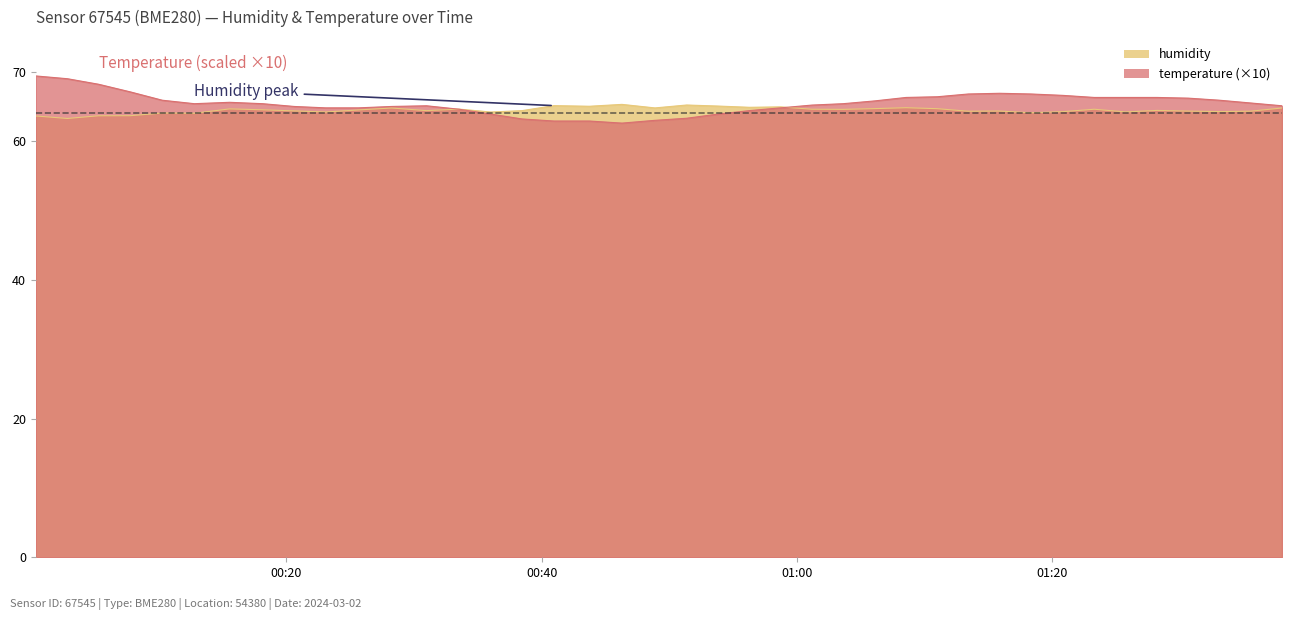

Reading left to right, what are all the values shown in this chart?

humidity: 63.6	63.3	63.7	63.7	64.0	64.0	64.7	64.5	64.4	64.2	64.5	64.8	64.4	64.6	64.2	64.4	65.1	65.0	65.3	64.8	65.2	65.1	64.9	64.9	64.6	64.6	64.7	64.8	64.7	64.3	64.3	64.1	64.2	64.6	64.2	64.4	64.3	64.3	64.3	64.8
temperature: 69.4	69.0	68.2	67.1	65.9	65.4	65.6	65.4	65.0	64.8	64.8	65.0	65.1	64.6	63.9	63.2	62.9	62.9	62.6	63.0	63.3	63.9	64.4	64.8	65.2	65.4	65.8	66.3	66.4	66.8	66.9	66.8	66.6	66.3	66.3	66.3	66.2	65.9	65.5	65.1